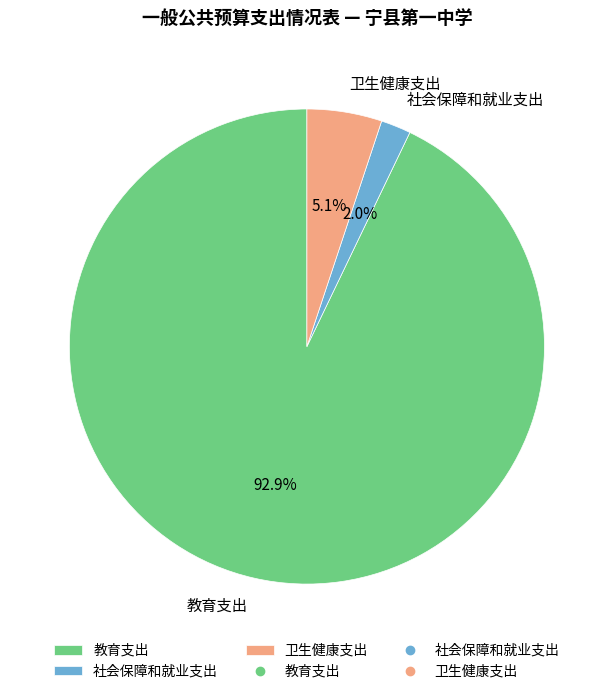

Combined, what portion of the pie is 教育支出 and 卫生健康支出?

98.0%